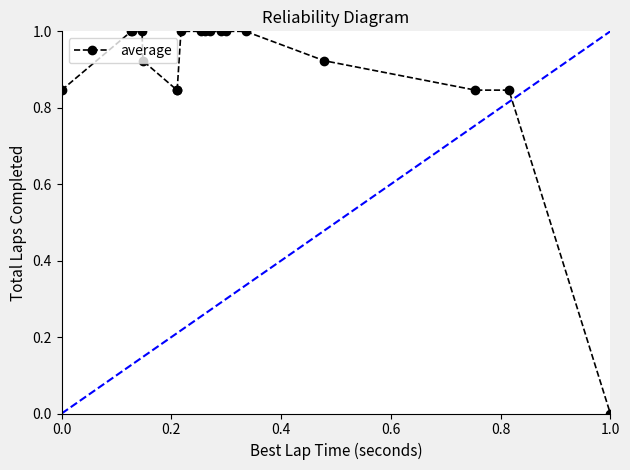

What is the maximum value shown in the chart?

1.0